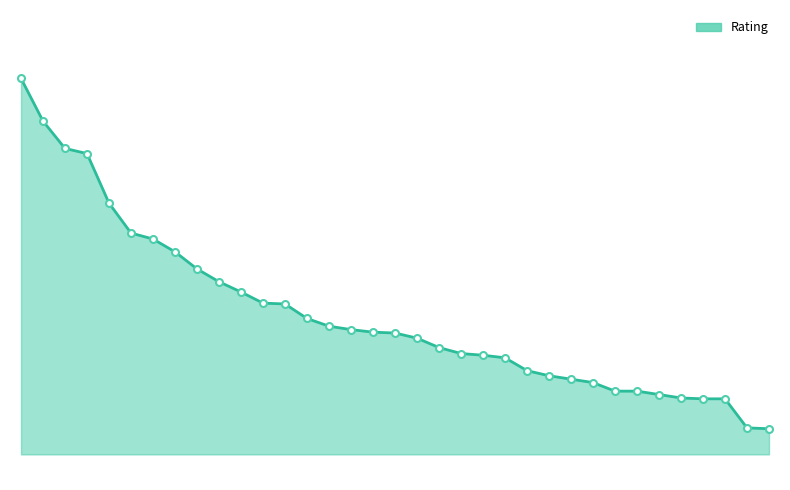

Does the chart have visible grid lines?

No